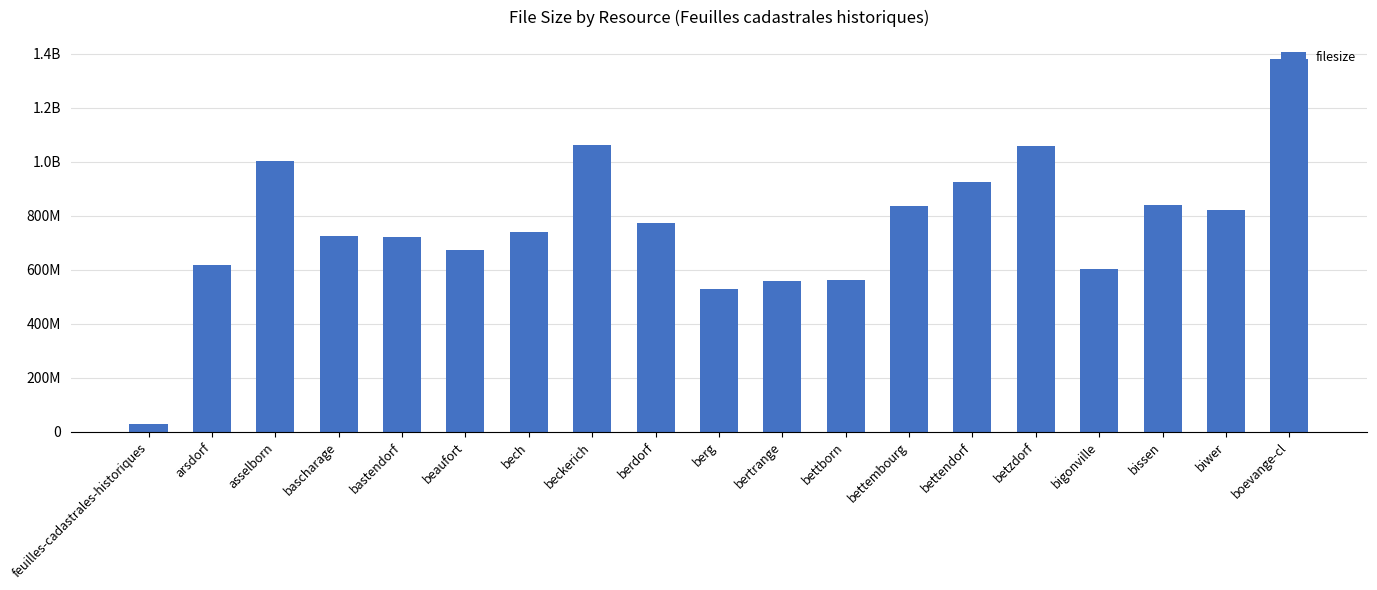

Which category has the highest value across all series?

boevange-cl